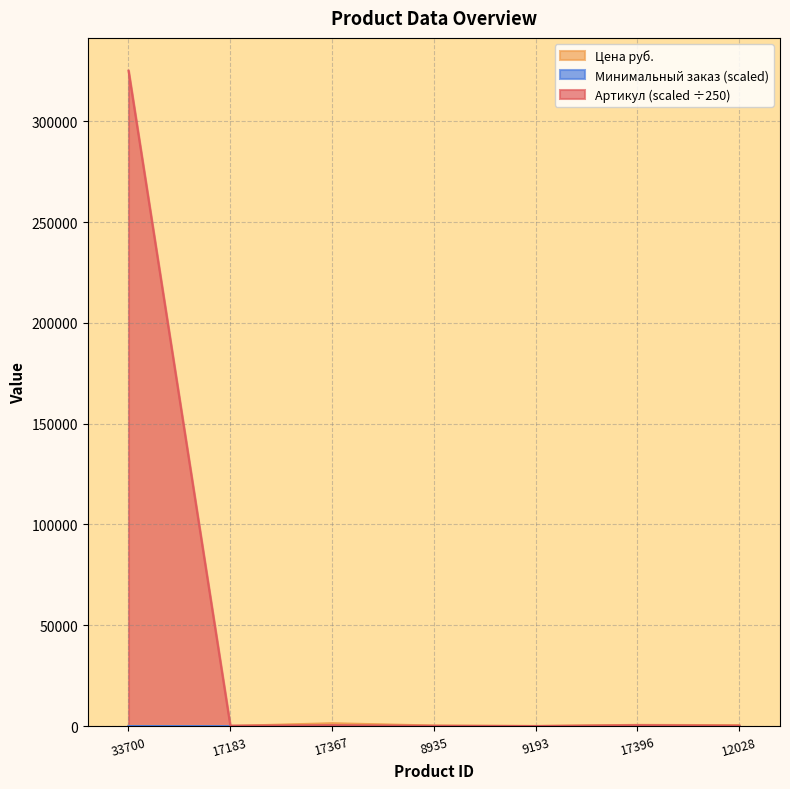

Reading left to right, list all the values displayed in this chart.

Артикул: 325077.7	222.6	444.9	153.3	22.7	451.4	217.6
Цена руб.: 175.0	78.0	1423.0	294.0	86.0	612.0	462.0